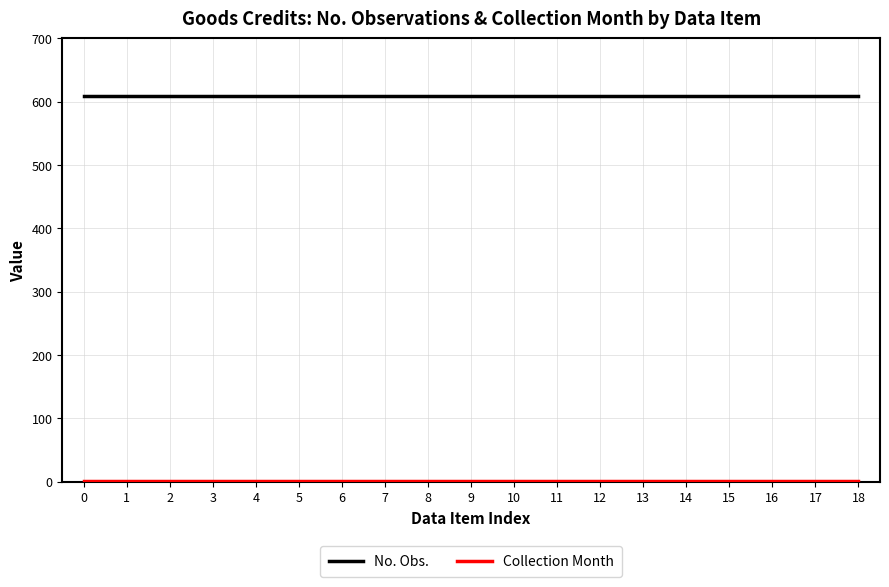

True or false: No. Obs. has a value of 938 at 12.

False